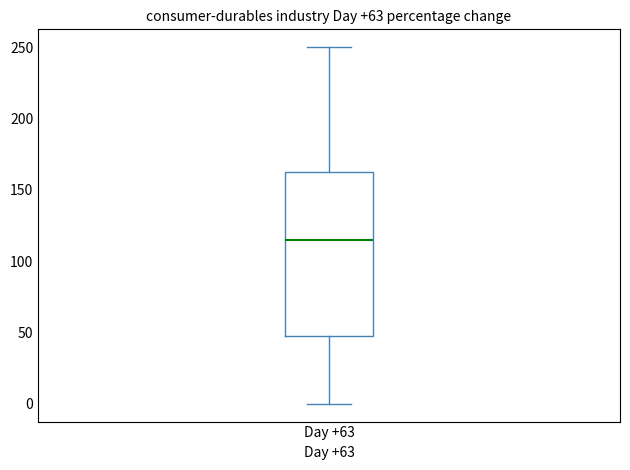

Read this box plot against the y-axis: the position of the median line, the range covered by the box, and the ends of both whiskers. The values are not printed on the chart, so give them approximately, as read against the axis.

median 115, box 50 to 165, whiskers 0 to 250